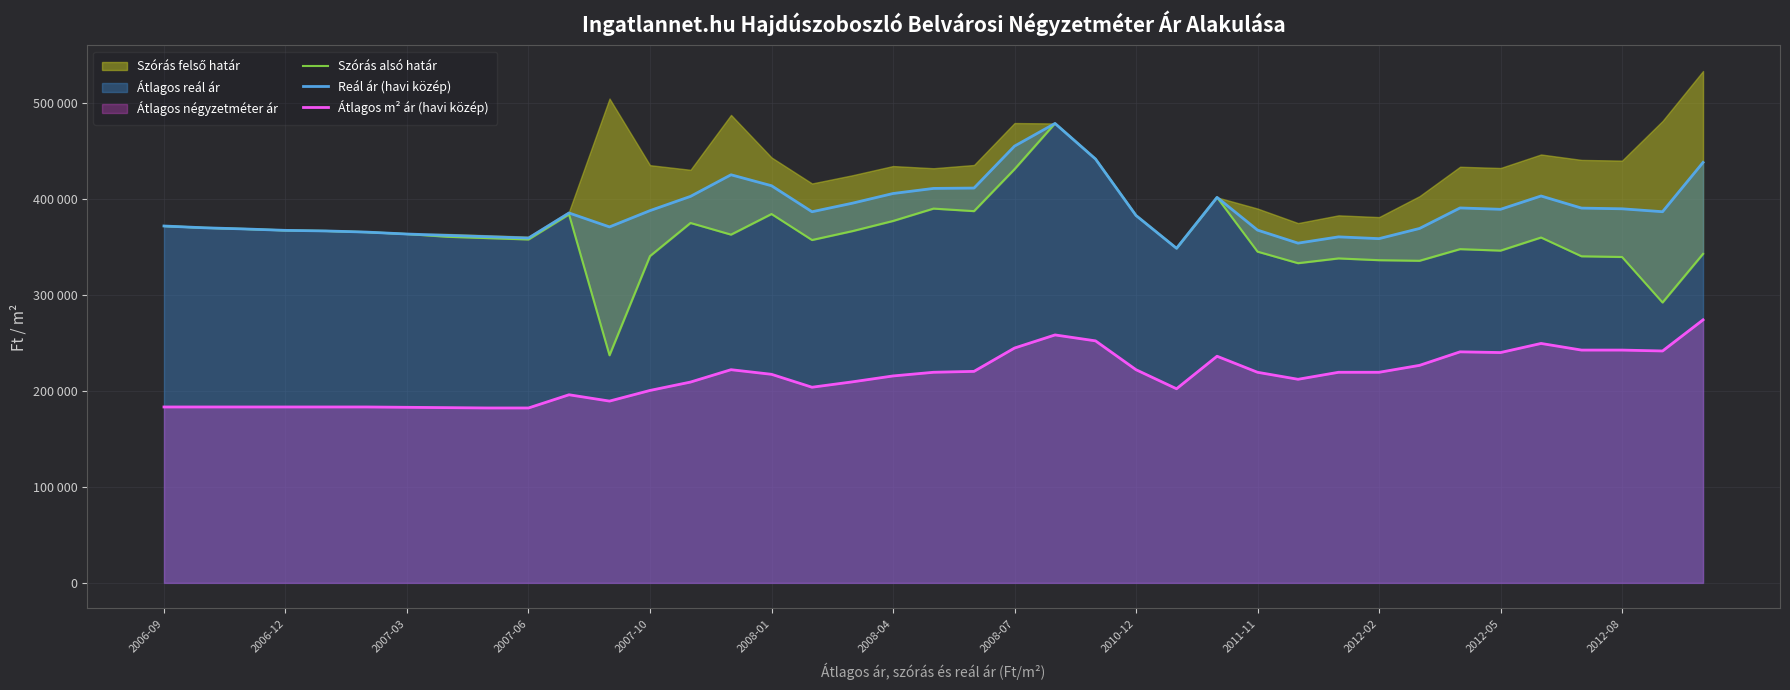

At which category is the sum across all series the highest?

22